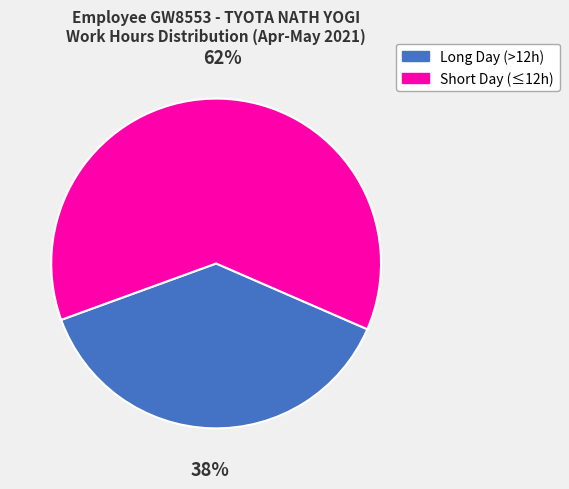

How many slices are in this pie chart?

2